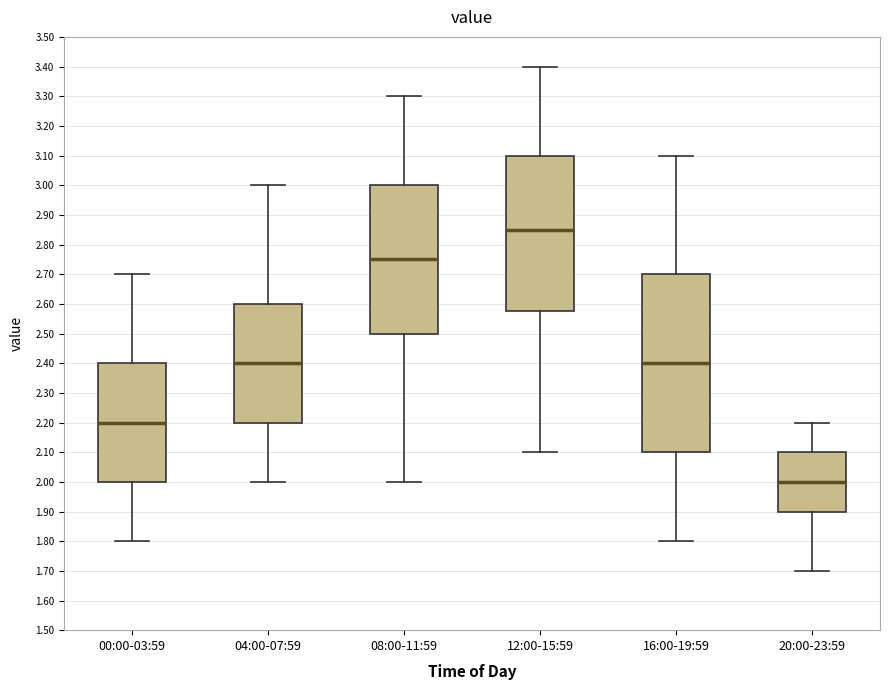

Comparing the boxes themselves (not the whiskers), which one is the tallest?

16:00-19:59